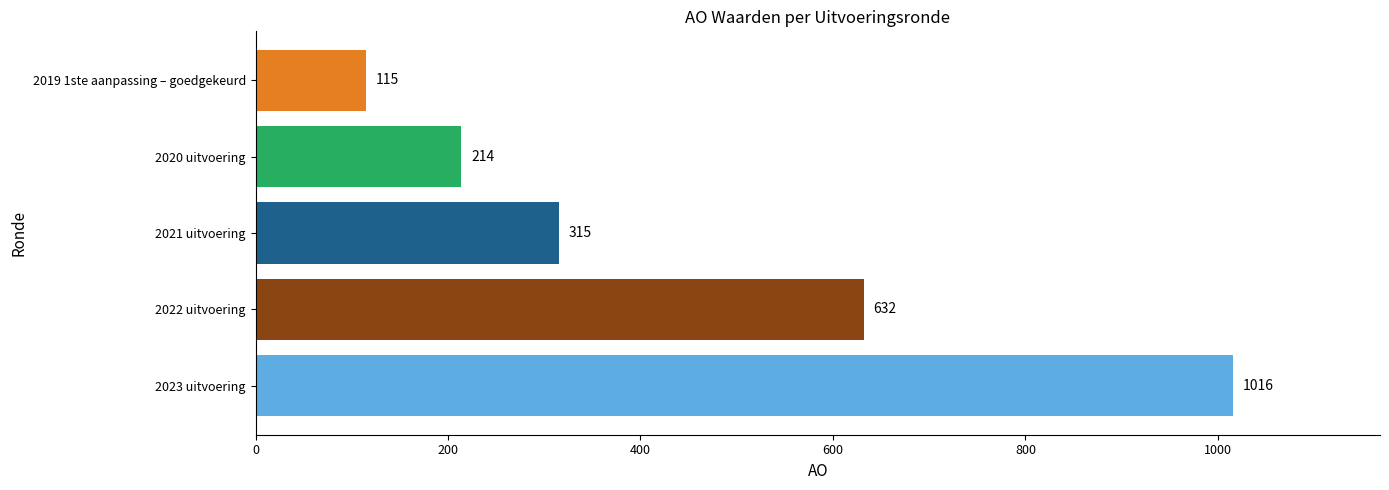

Are the bars horizontal?

Yes